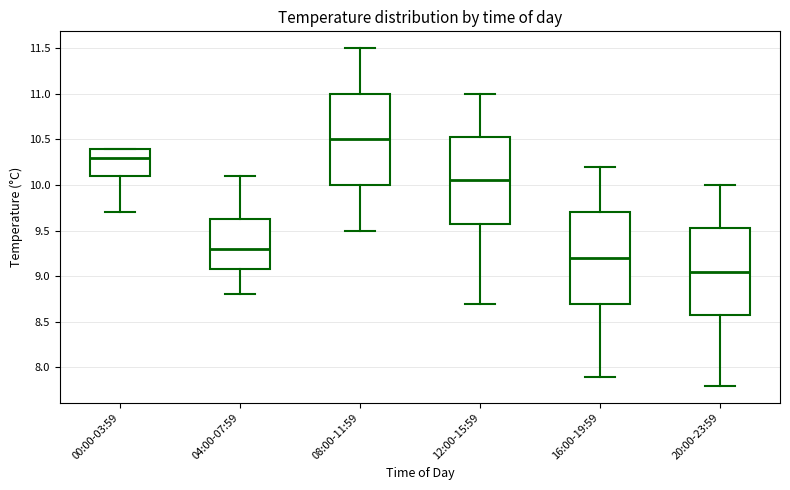

Which box has the highest median line?

08:00-11:59